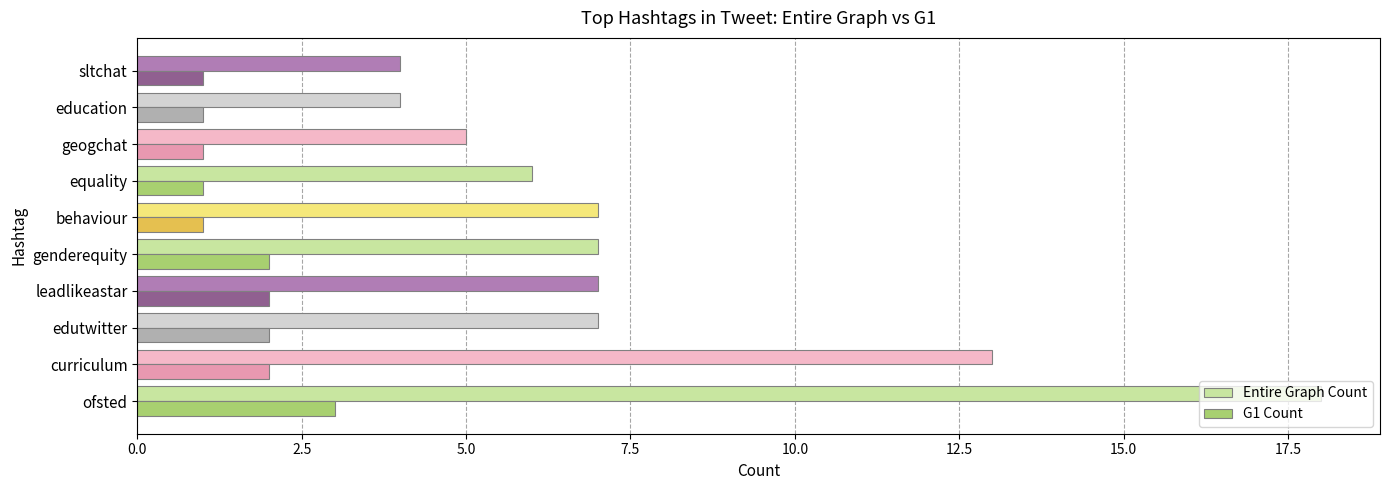

Is it true that Entire Graph Count equals 9 at ofsted?

False